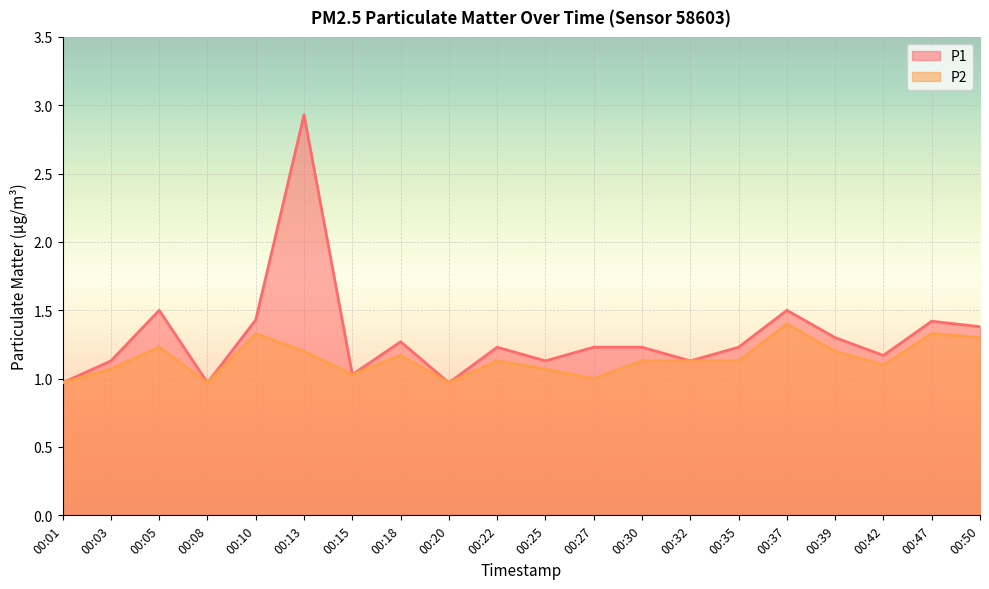

How many series are shown in this chart?

2